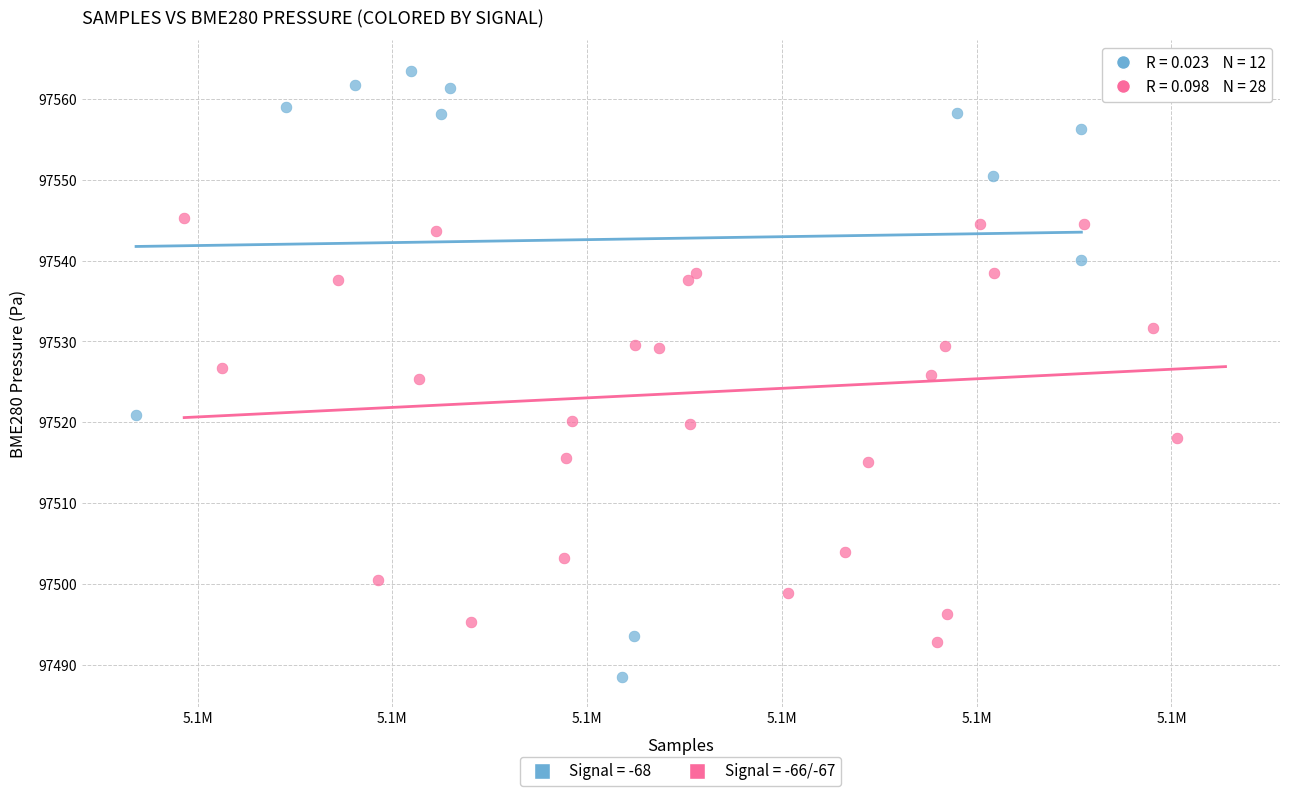

Which series has the largest Y range (max minus min)?

Signal = -68